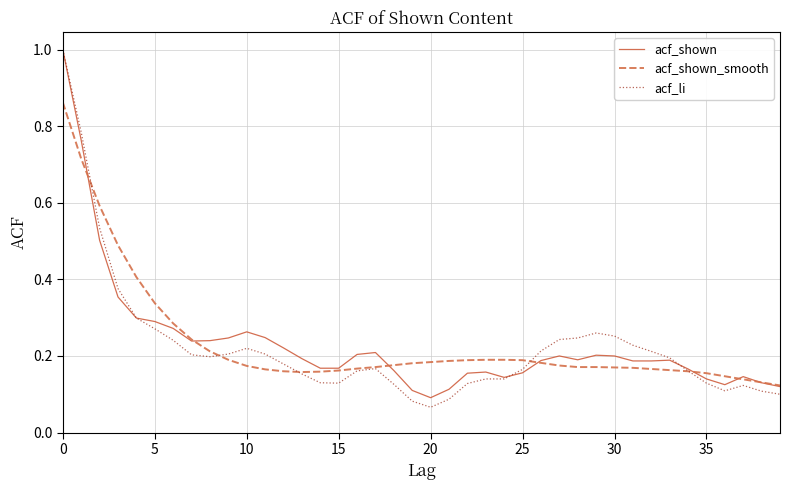

What is the greatest value displayed?

1.0